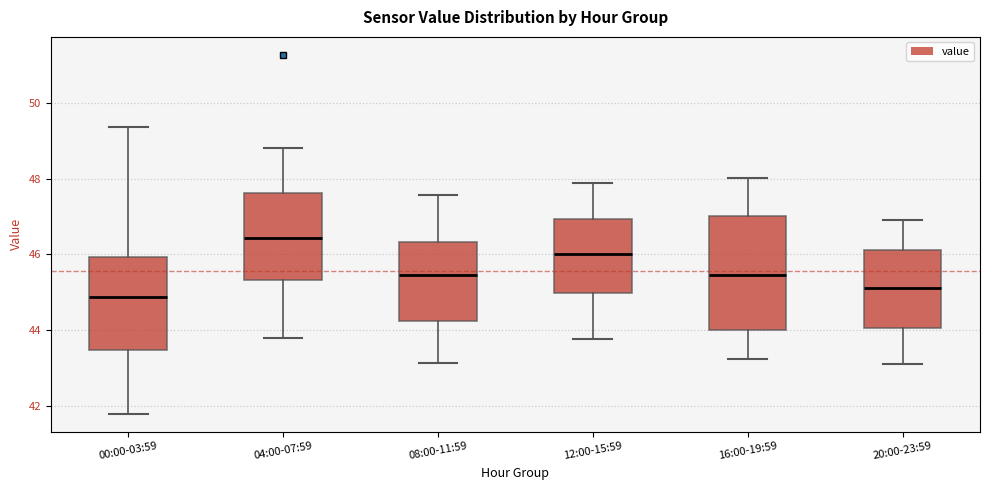

Which box is the tallest, from its lower edge to its upper edge?

16:00-19:59